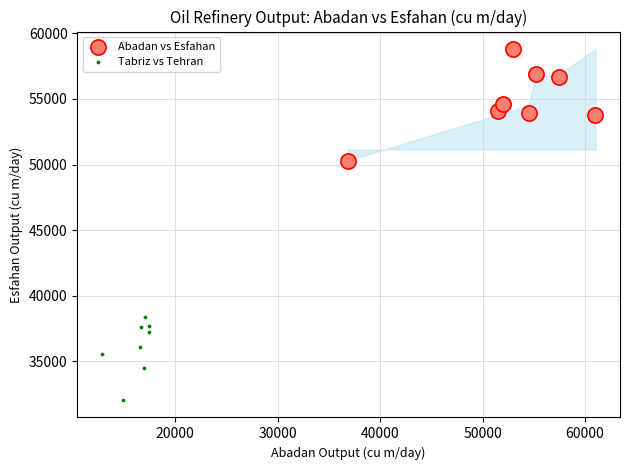

What are all the series names shown in the legend?

Abadan vs Esfahan, Tabriz vs Tehran